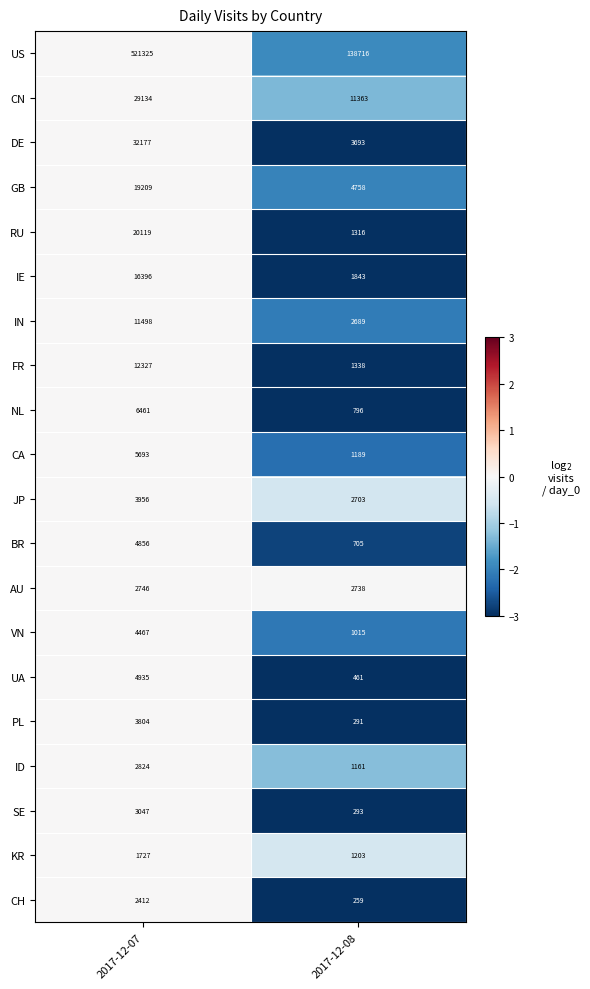

What is the difference between the AU values at 2017-12-07 and 2017-12-08?

8